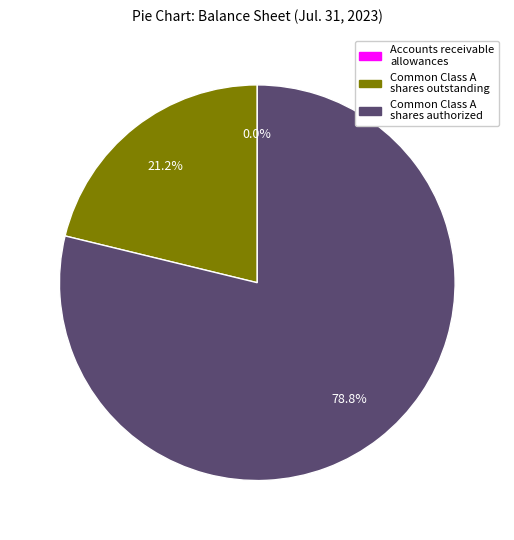

What is the majority slice?

Common Class A shares authorized